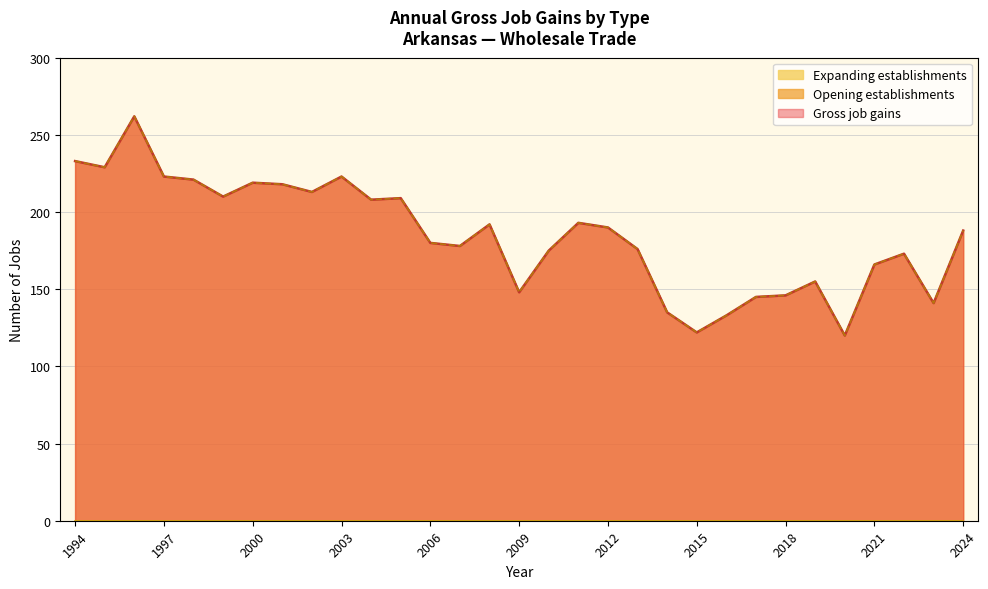

Reading right to left, transcribe all the data shown in this chart.

Gross job gains: 2024=188	2023=141	2022=173	2021=166	2020=120	2019=155	2018=146	2017=145	2016=133	2015=122	2014=135	2013=176	2012=190	2011=193	2010=175	2009=148	2008=192	2007=178	2006=180	2005=209	2004=208	2003=223	2002=213	2001=218	2000=219	1999=210	1998=221	1997=223	1996=262	1995=229	1994=233
Opening establishments: 2024=188	2023=141	2022=173	2021=166	2020=120	2019=155	2018=146	2017=145	2016=133	2015=122	2014=135	2013=176	2012=190	2011=193	2010=175	2009=148	2008=192	2007=178	2006=180	2005=209	2004=208	2003=223	2002=213	2001=218	2000=219	1999=210	1998=221	1997=223	1996=262	1995=229	1994=233